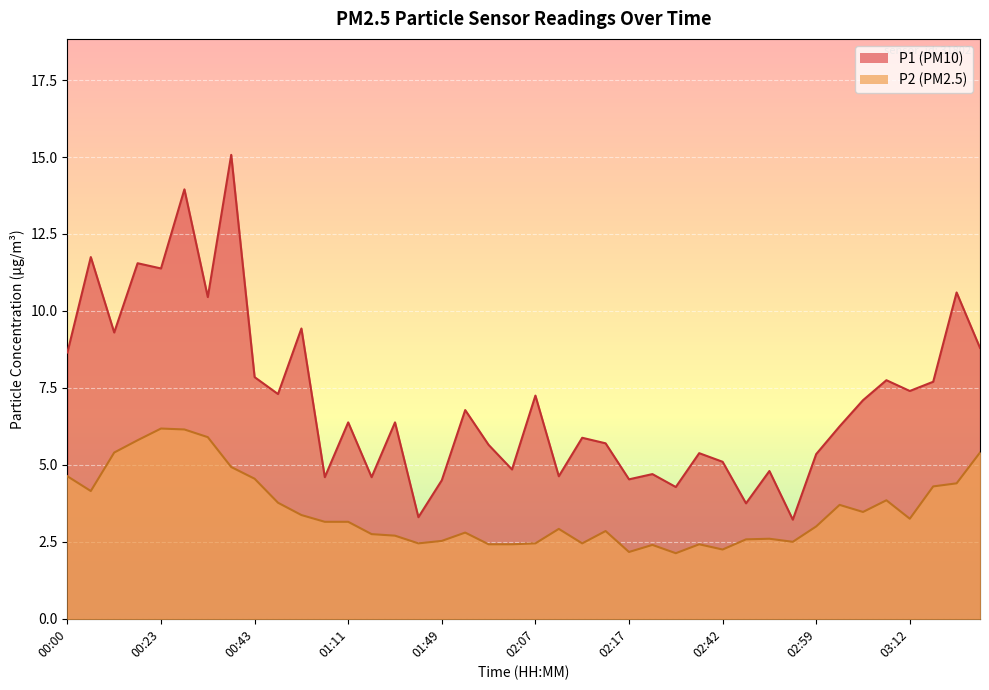

List the series in order of their overall mean, highest first.

P1 (PM10), P2 (PM2.5)